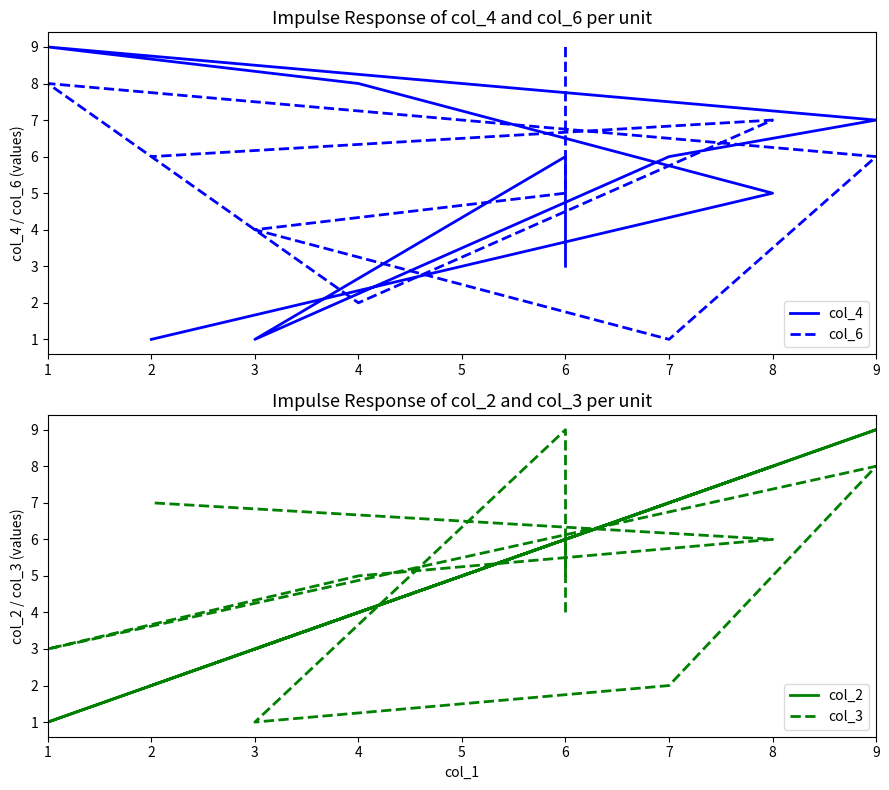

In col_6, how many points are higher than both neighbors (excluding endpoints)?

2